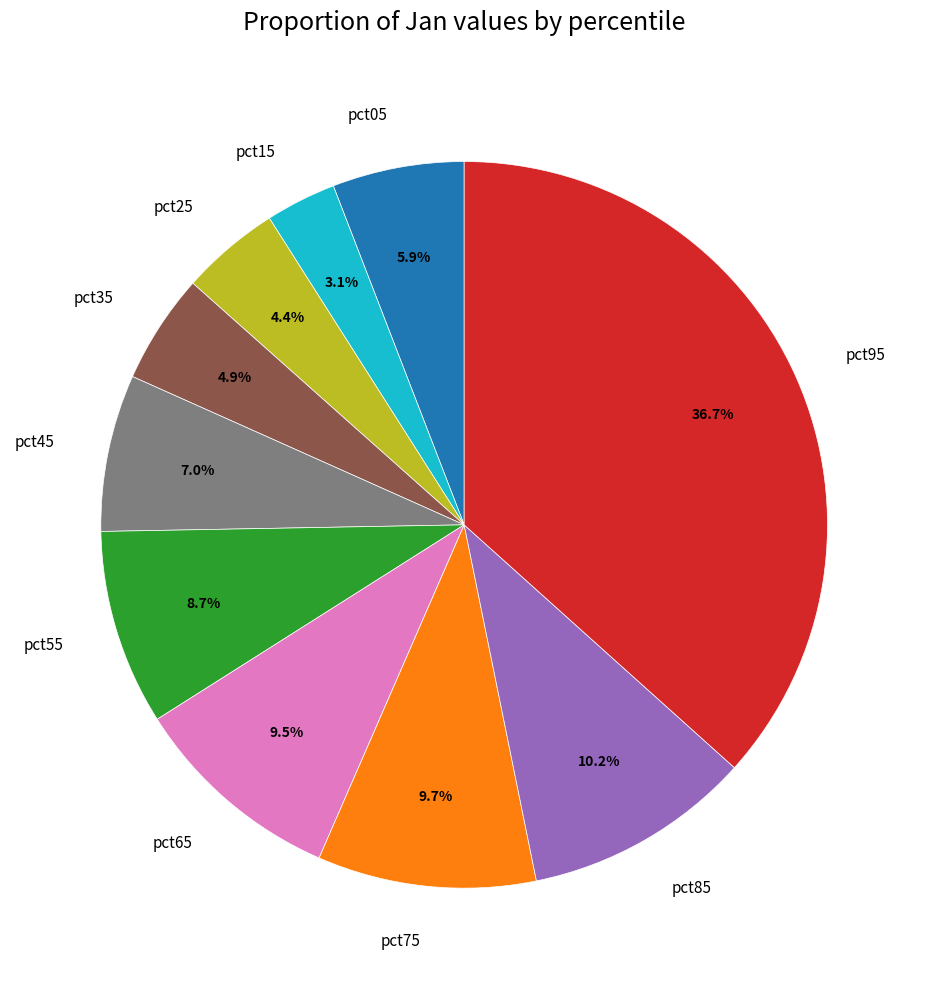

Does any single category account for the majority?

No